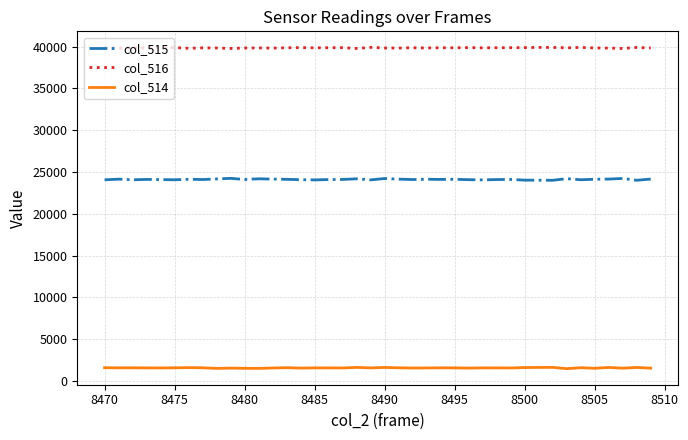

True or false: col_516 and col_514 cross at least once.

False